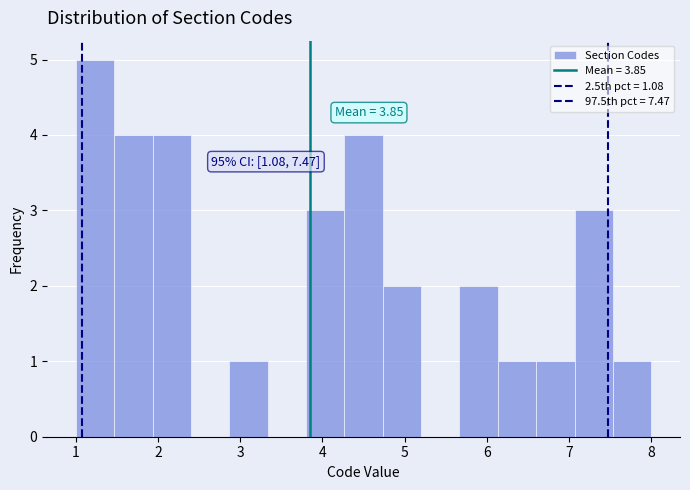

Which range on the x-axis has the tallest bar?

1.0 to 1.5